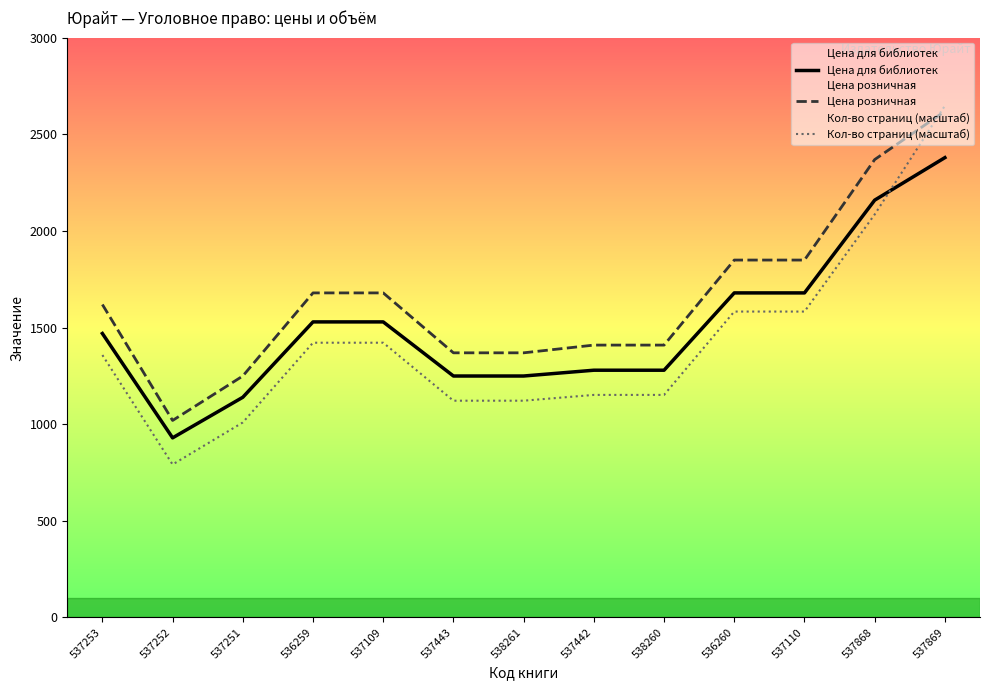

Reading right to left, what are all the values shown in this chart?

Цена для библиотек: 2379.0	2159.0	1679.0	1679.0	1279.0	1279.0	1249.0	1249.0	1529.0	1529.0	1139.0	929.0	1469.0
Цена розничная: 2619.0	2369.0	1849.0	1849.0	1409.0	1409.0	1369.0	1369.0	1679.0	1679.0	1249.0	1019.0	1619.0
Кол-во страниц (масштаб): 2647.5	2085.0	1582.5	1582.5	1151.2	1151.2	1121.2	1121.2	1421.2	1421.2	1008.8	791.2	1357.5